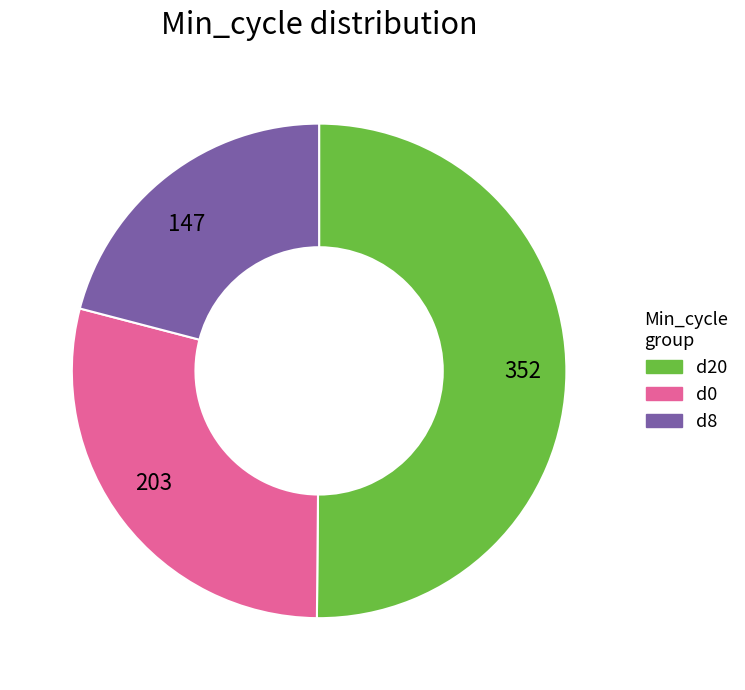

Does 203 account for over 50% of the chart?

No